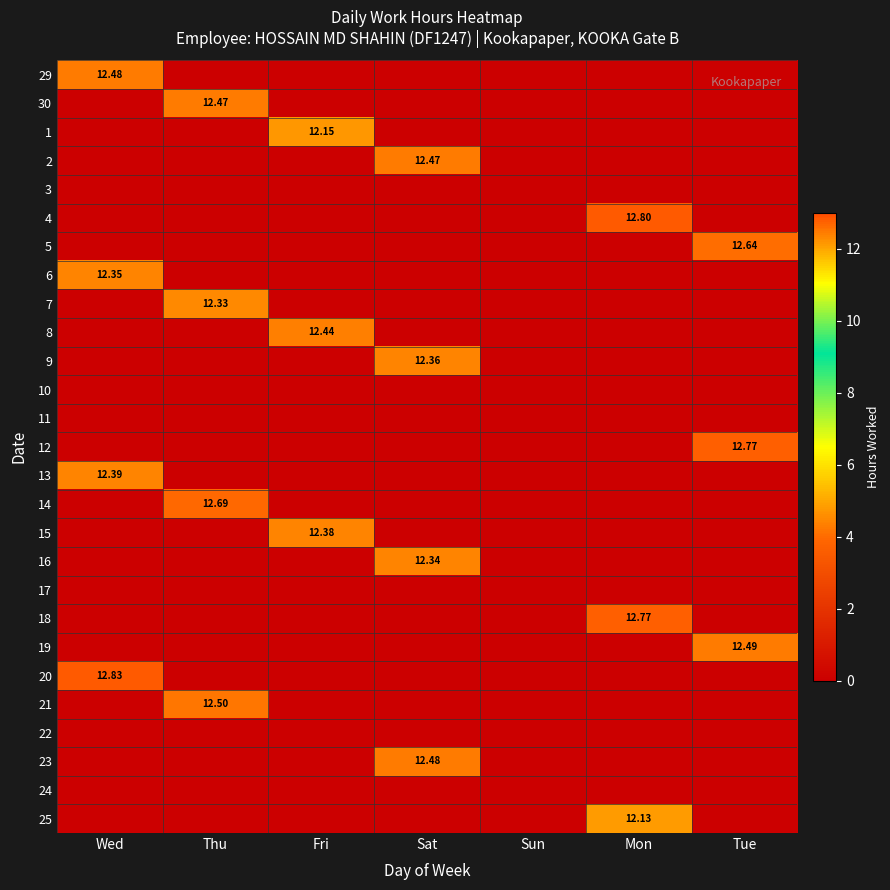

Where is 12 nearest to the value 6?

Wed